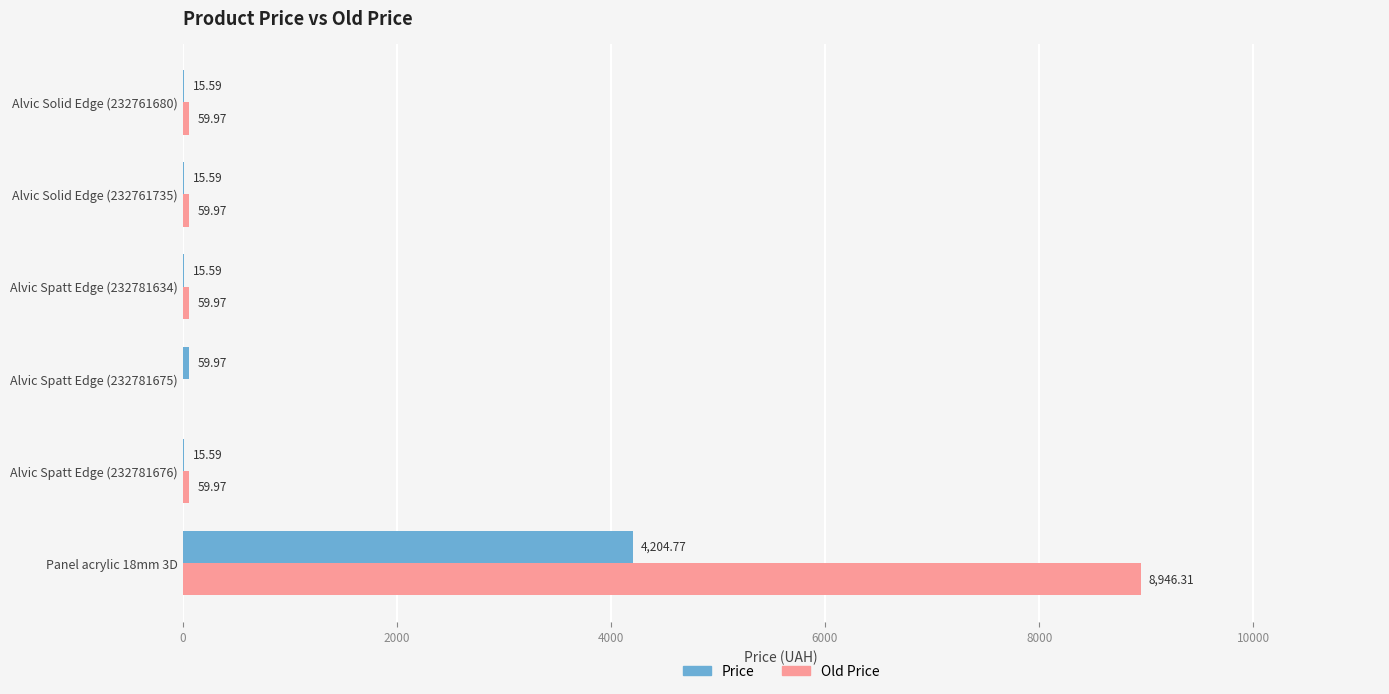

What is the sum of all Old Price values?

9186.2